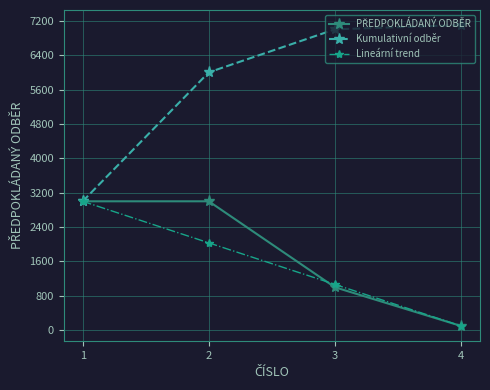

At how many categories does at least one series exceed 6792?

2